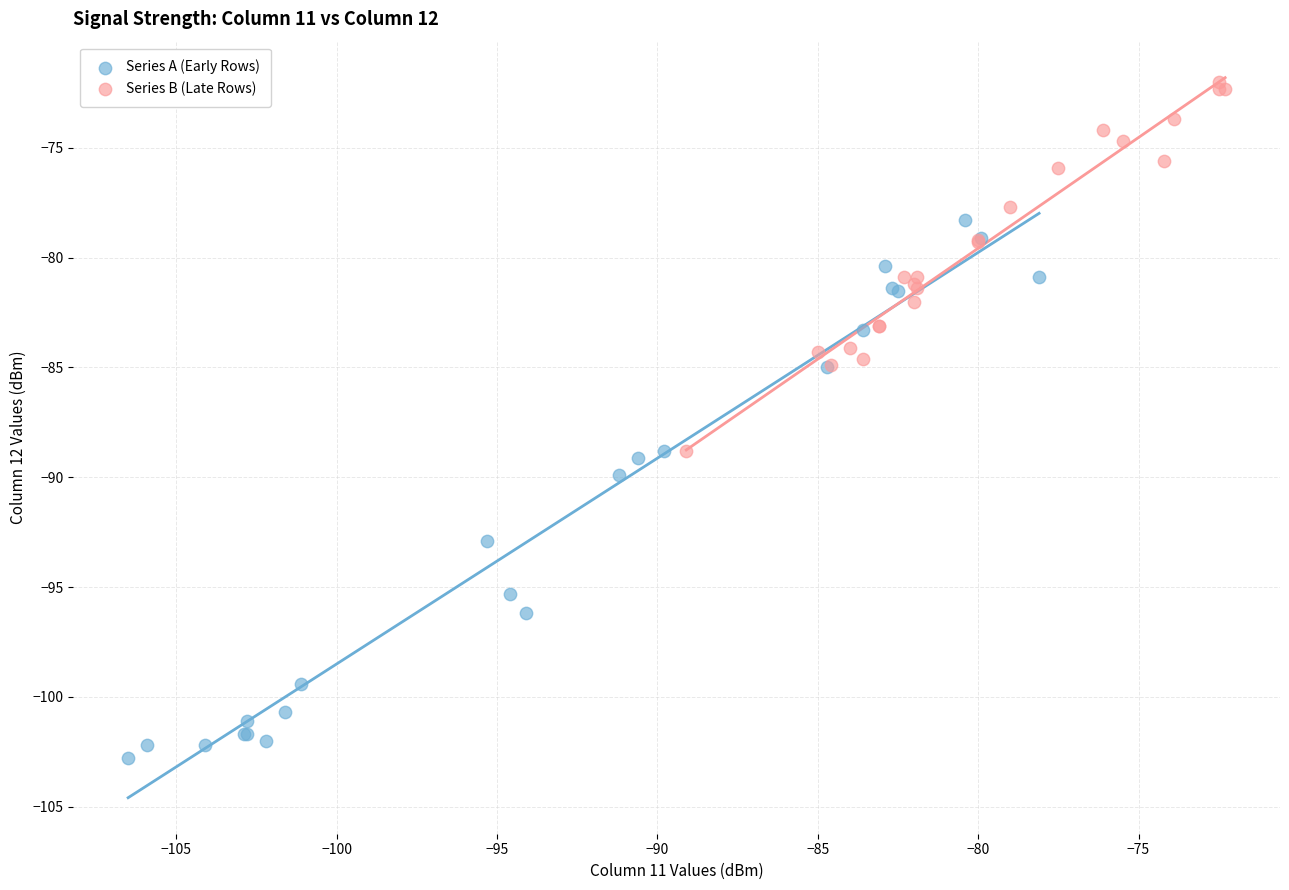

Which series has the widest spread of Y values?

Series A (Early Rows)